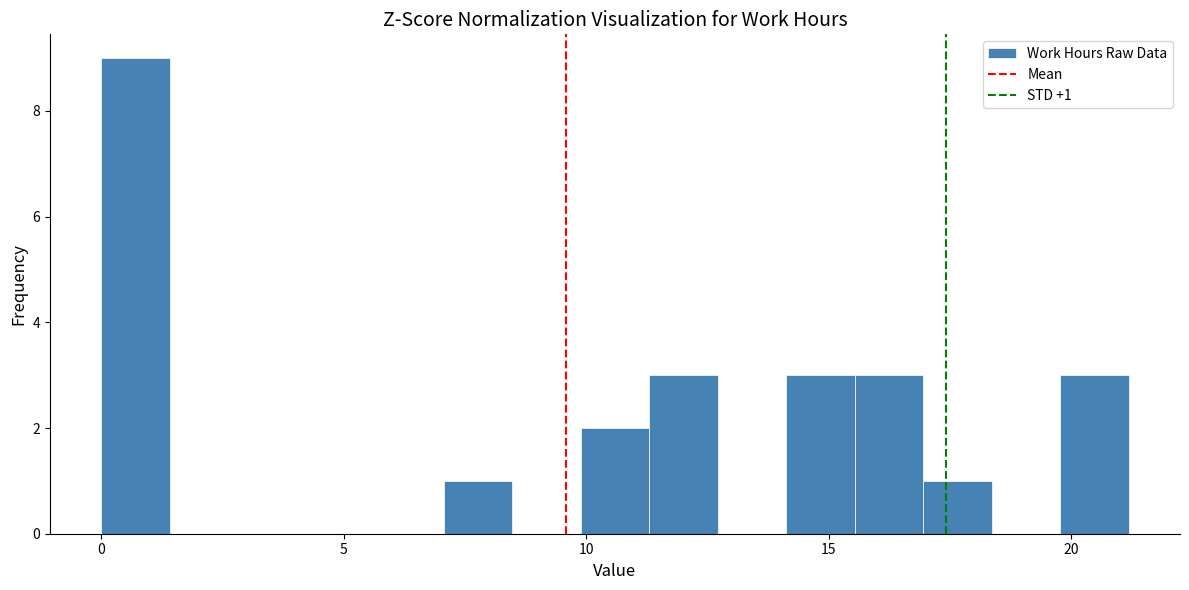

Around what value on the x-axis is the tallest bar? Give the approximate position of its centre, as read against the axis.

0.5